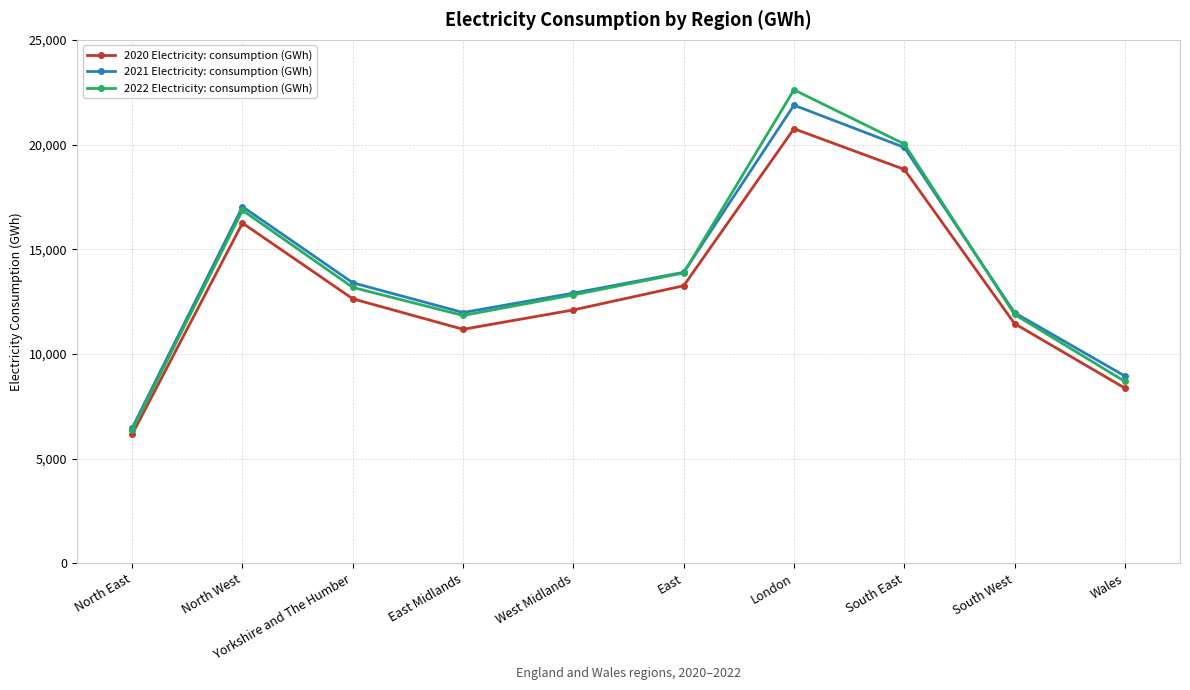

True or false: 2020 Electricity: consumption (GWh) has a value of 8771 at South East.

False